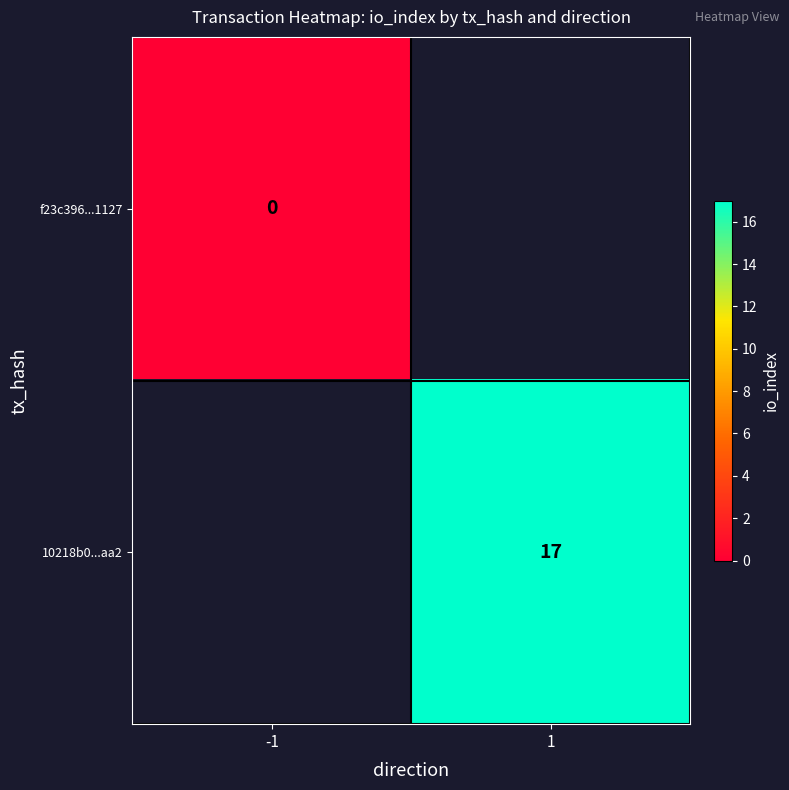

Is the value of 10218b0...aa2 at -1 greater than the value of f23c396...1127 at -1?

No